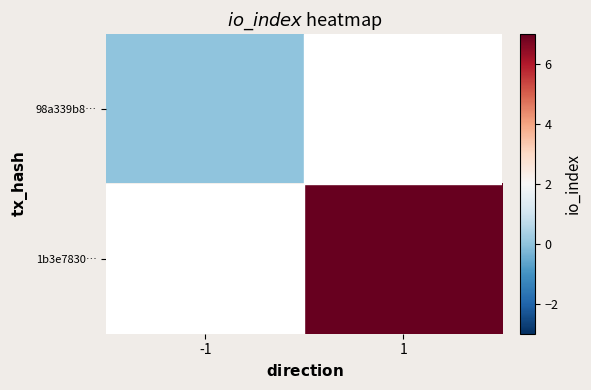

At -1, list the series in order from smallest to largest.

98a339b8…, 1b3e7830…